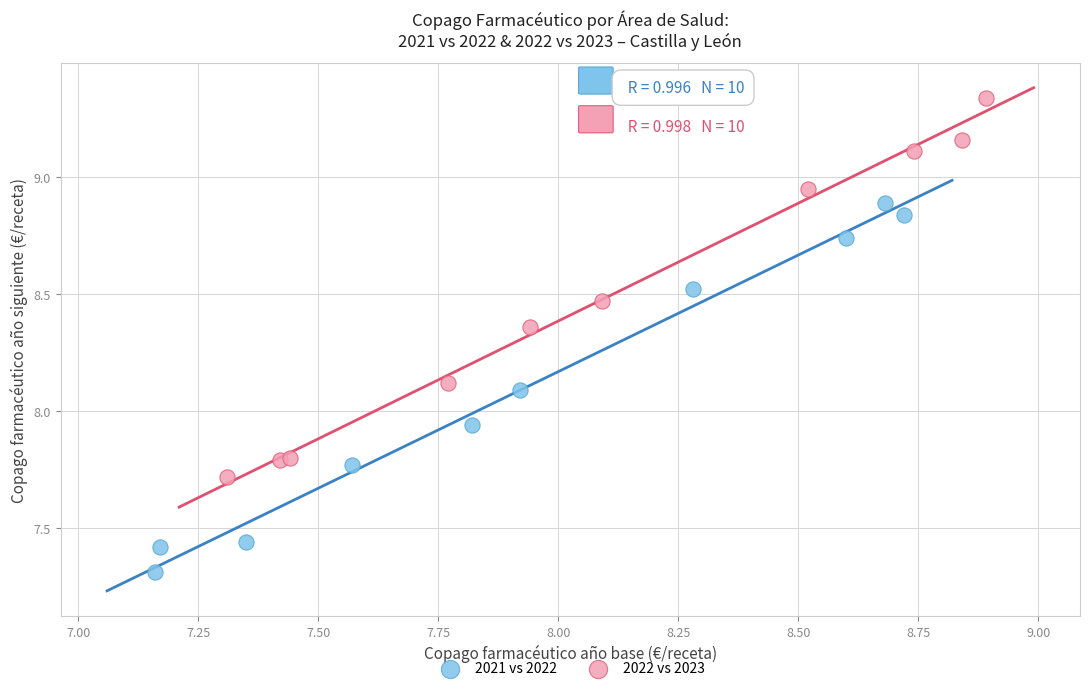

Which series reaches the minimum Y coordinate?

2021 vs 2022